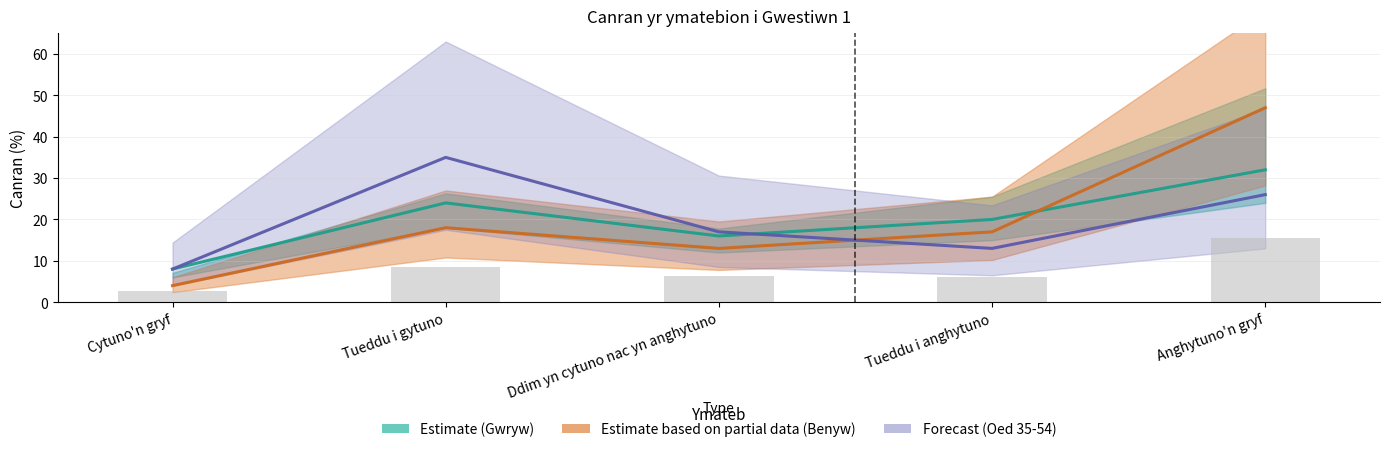

True or false: C2DE (bars) has a value of 6.4 at Ddim yn cytuno nac yn anghytuno.

True